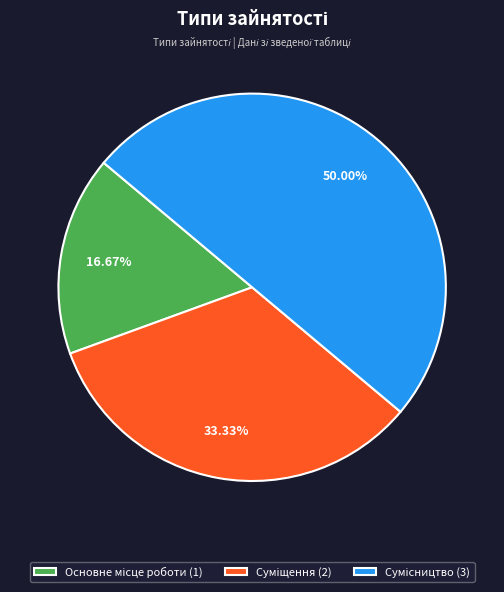

How many segments does this pie chart have?

3